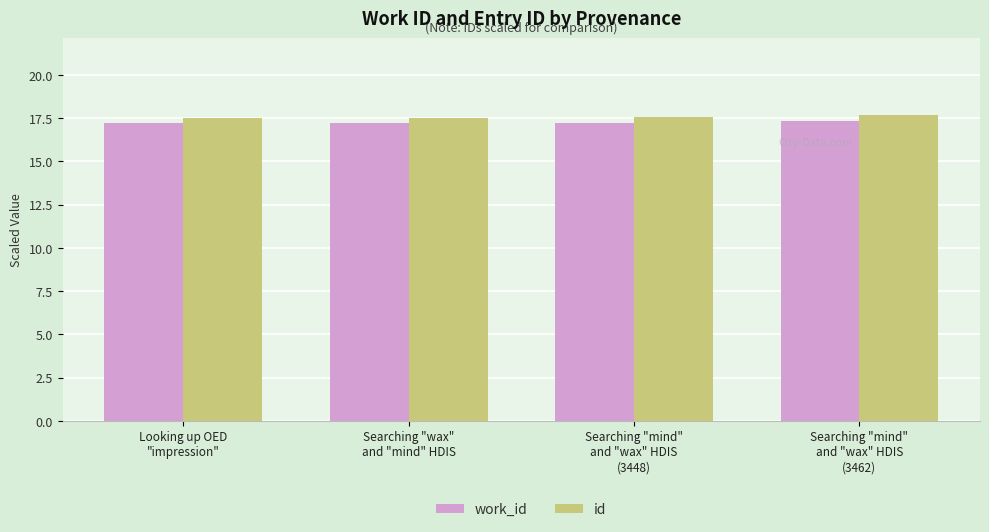

What is the sum of the work_id values at Searching "mind"
and "wax" HDIS
(3462) and Searching "wax"
and "mind" HDIS?

34.5